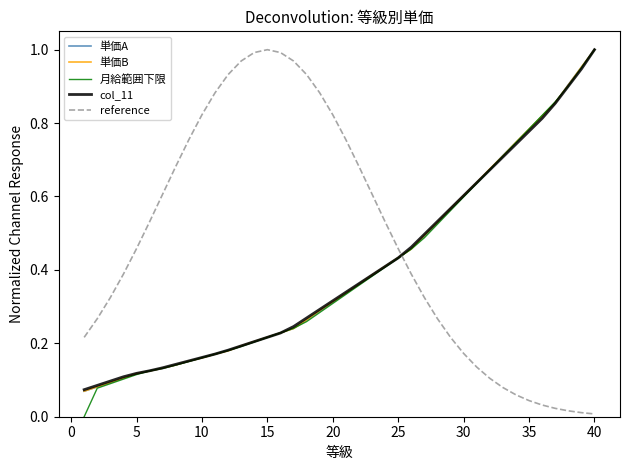

What are all the series names shown in the legend?

単価A, 単価B, 月給範囲下限, col_11, reference